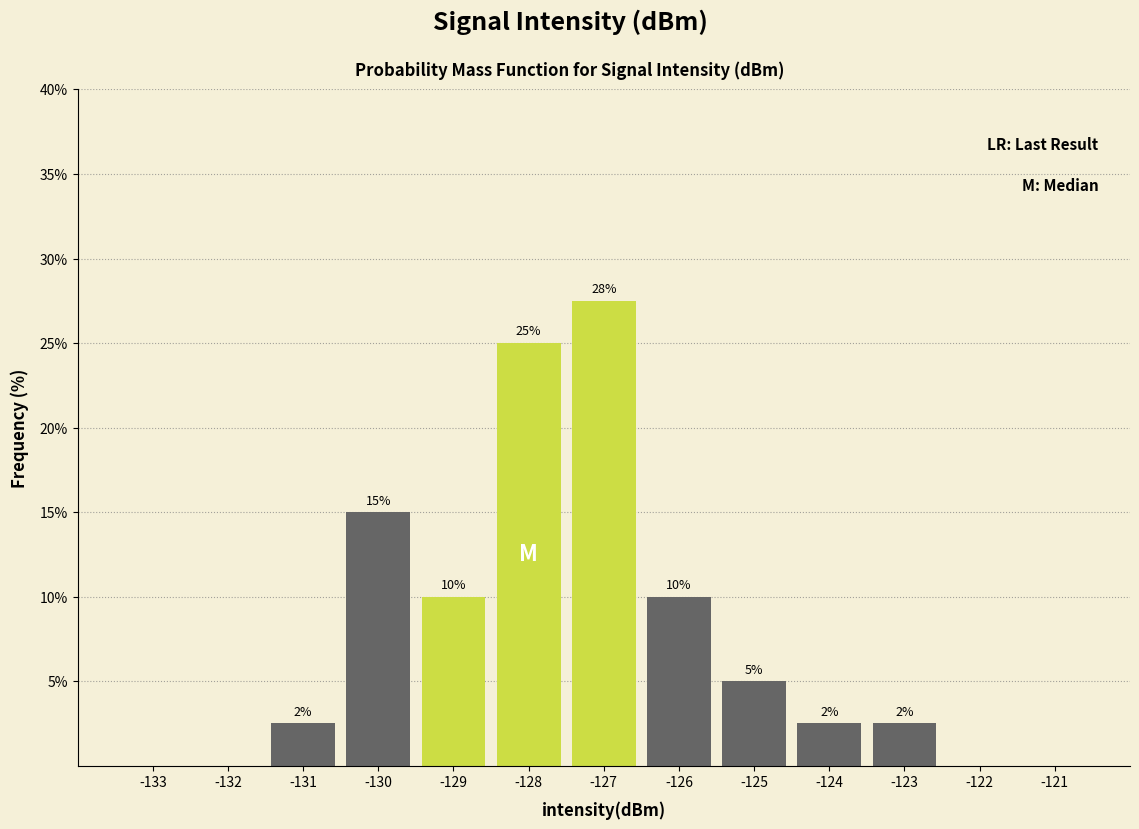

What is the sum of the values at -121 and -129?

10.0